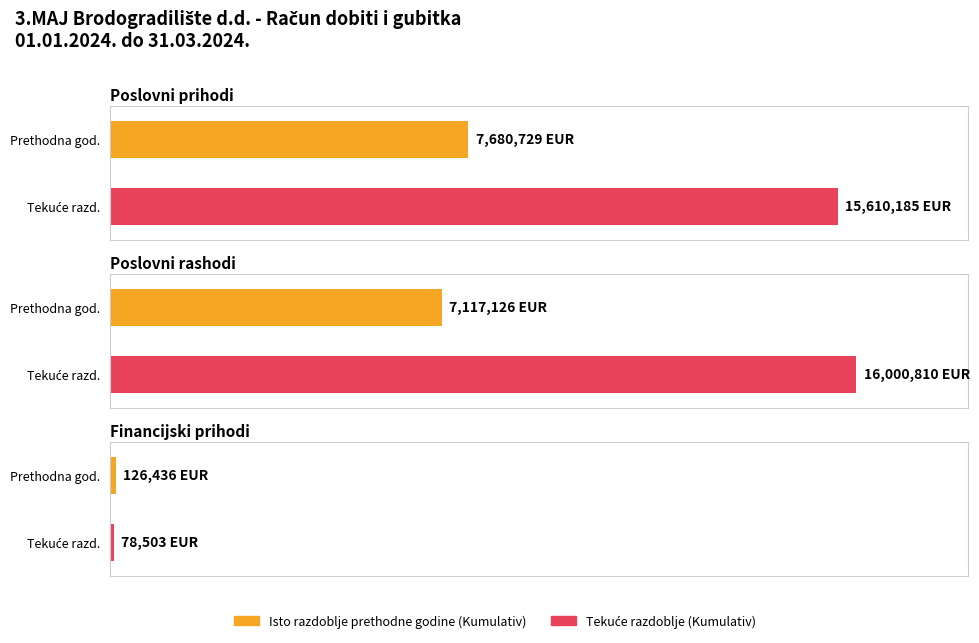

How many series are shown in this chart?

2